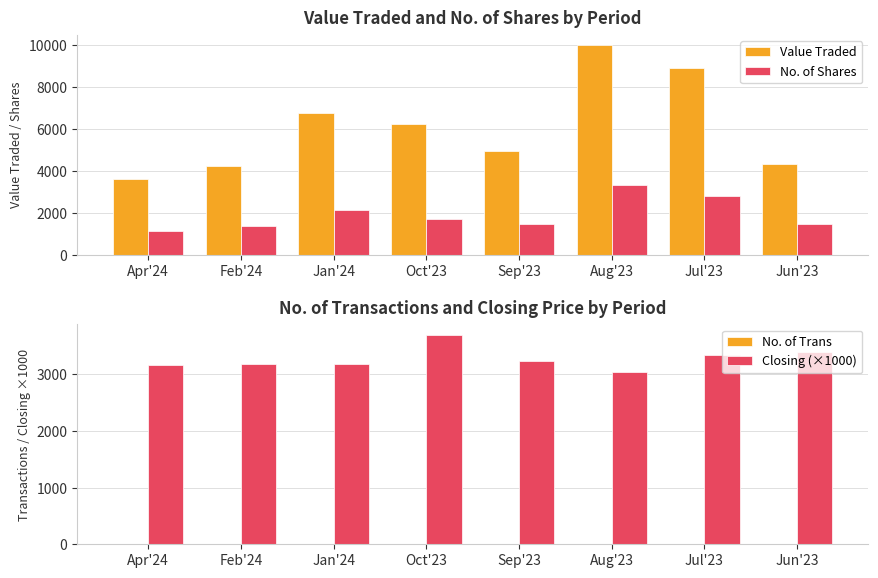

What is the sum of all Value Traded values?

48920